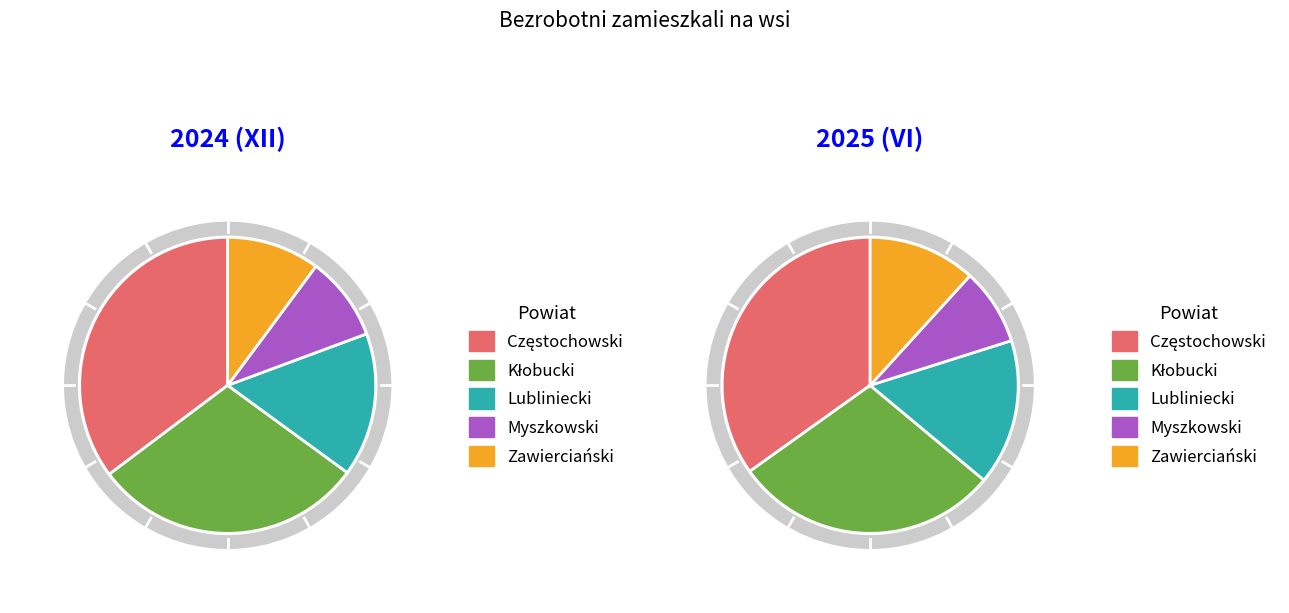

To the nearest percent, what percentage of the pie is Zawierciański?

12%